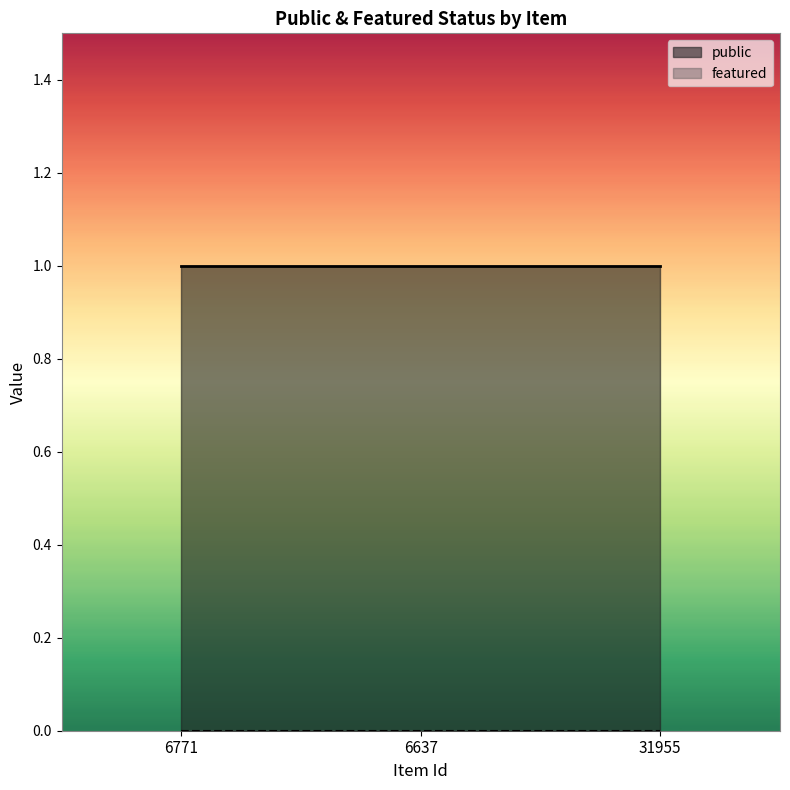

What are all the series names shown in the legend?

public, featured